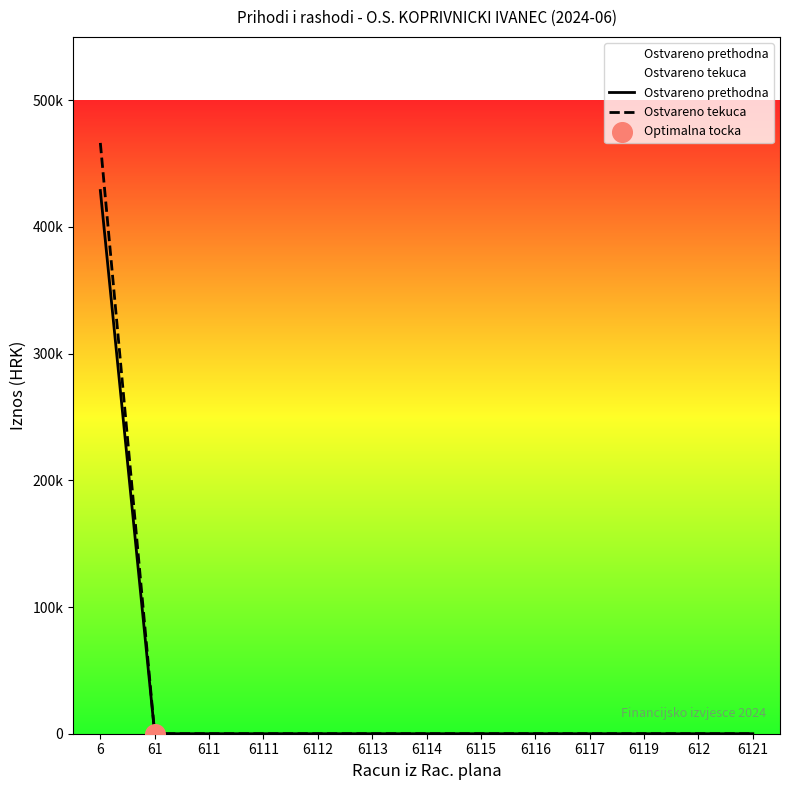

What are all the series names shown in the legend?

Ostvareno prethodna, Ostvareno tekuca